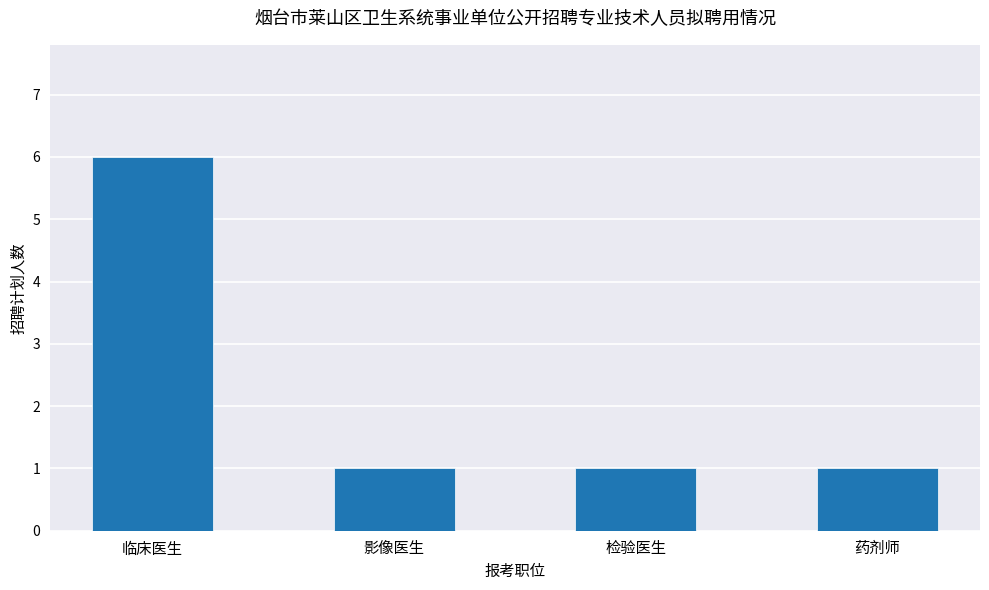

The chart shows a value of 0 at 检验医生. True or false?

False